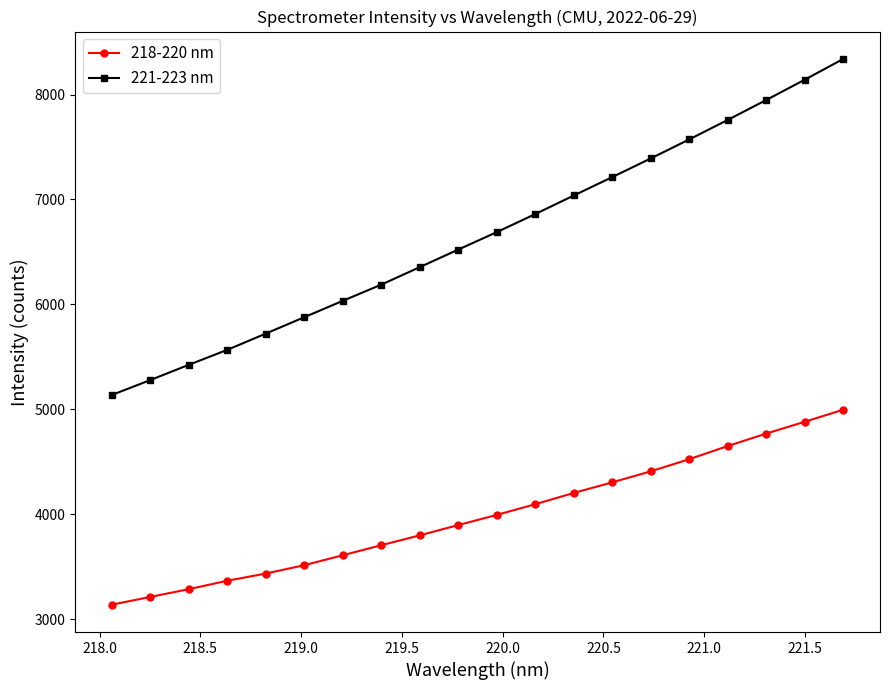

What is the minimum value for 221-223 nm?

5135.5